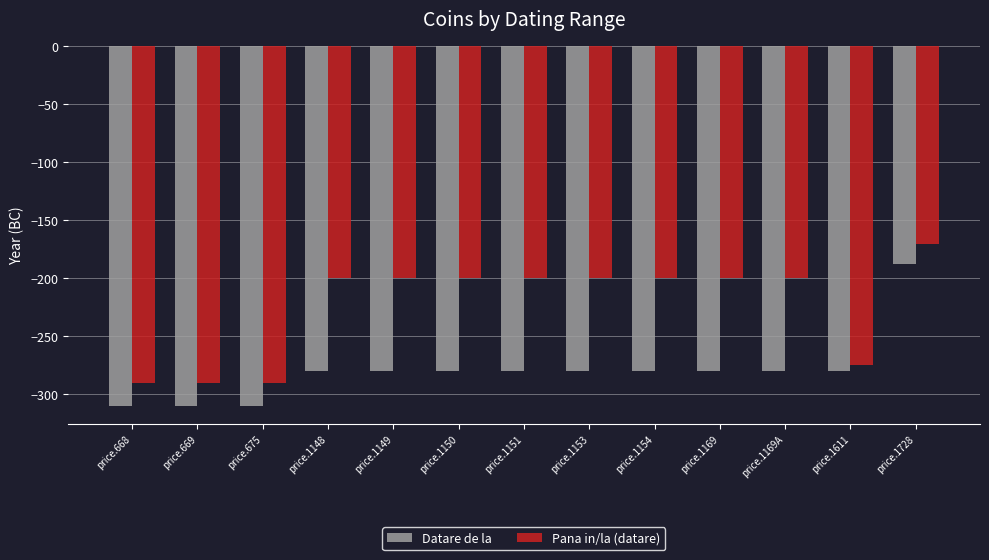

Rank the series by their maximum value, from highest to lowest.

Pana in/la (datare), Datare de la